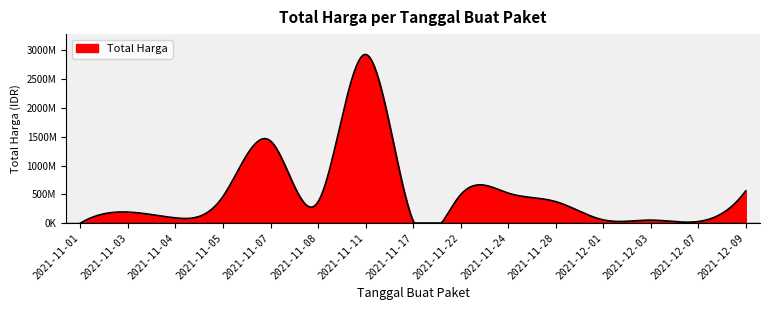

What is the value of the 10th point from the left?

521475000